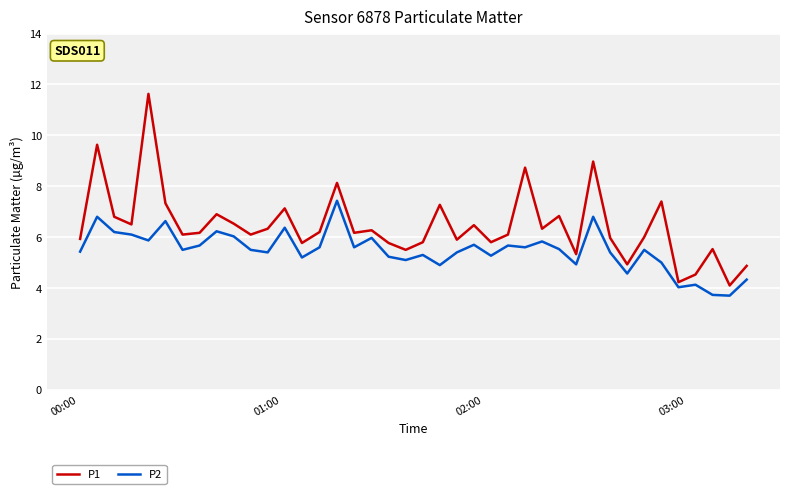

Which series has the widest spread of values?

P1